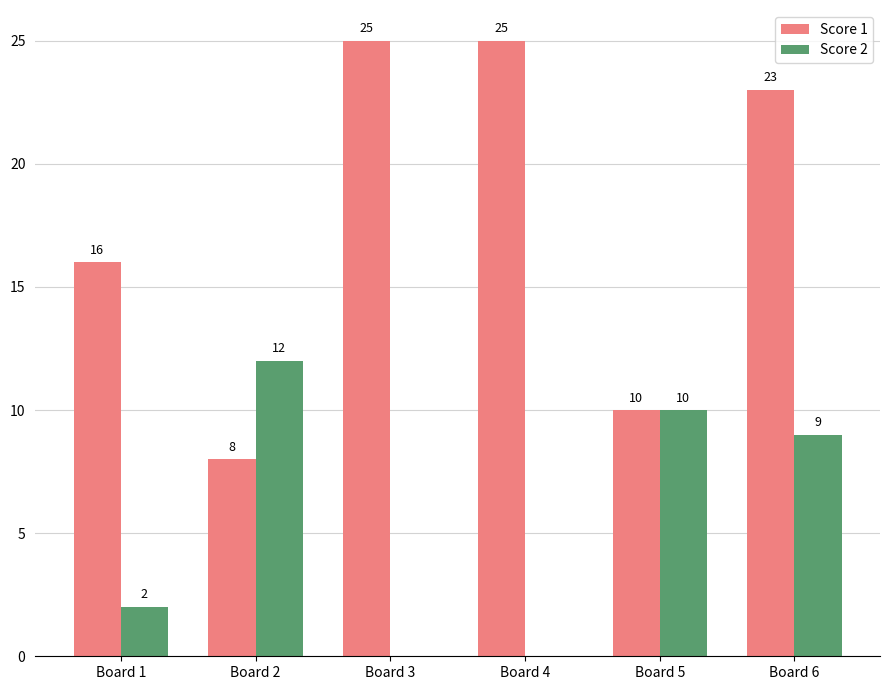

Which series has the widest spread of values?

Score 1